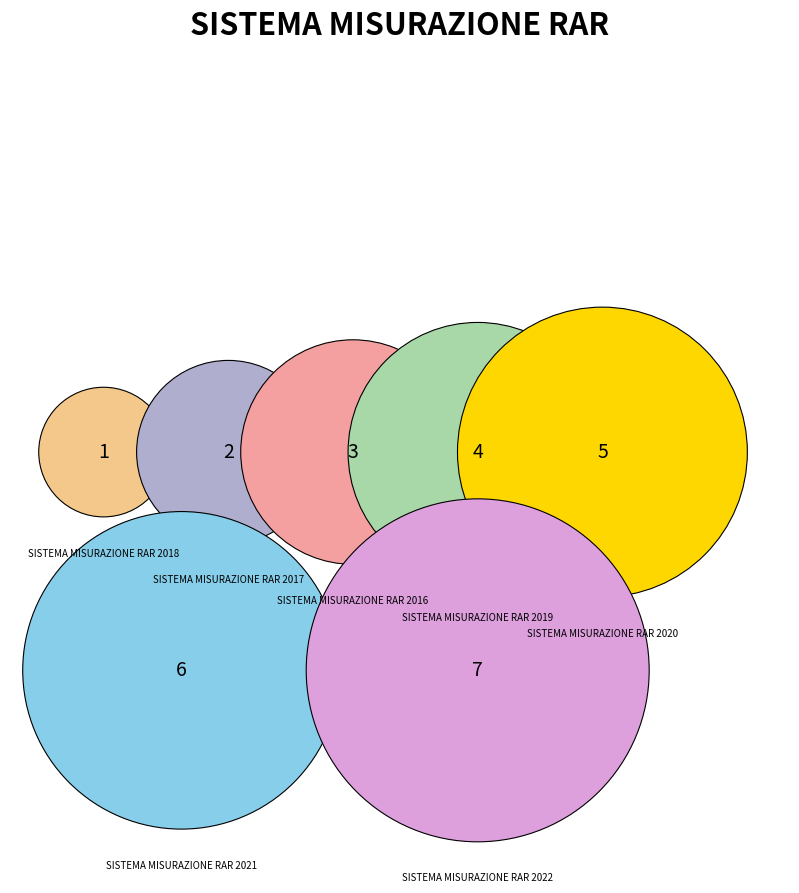

To the nearest percent, what is the average slice percentage?

14%